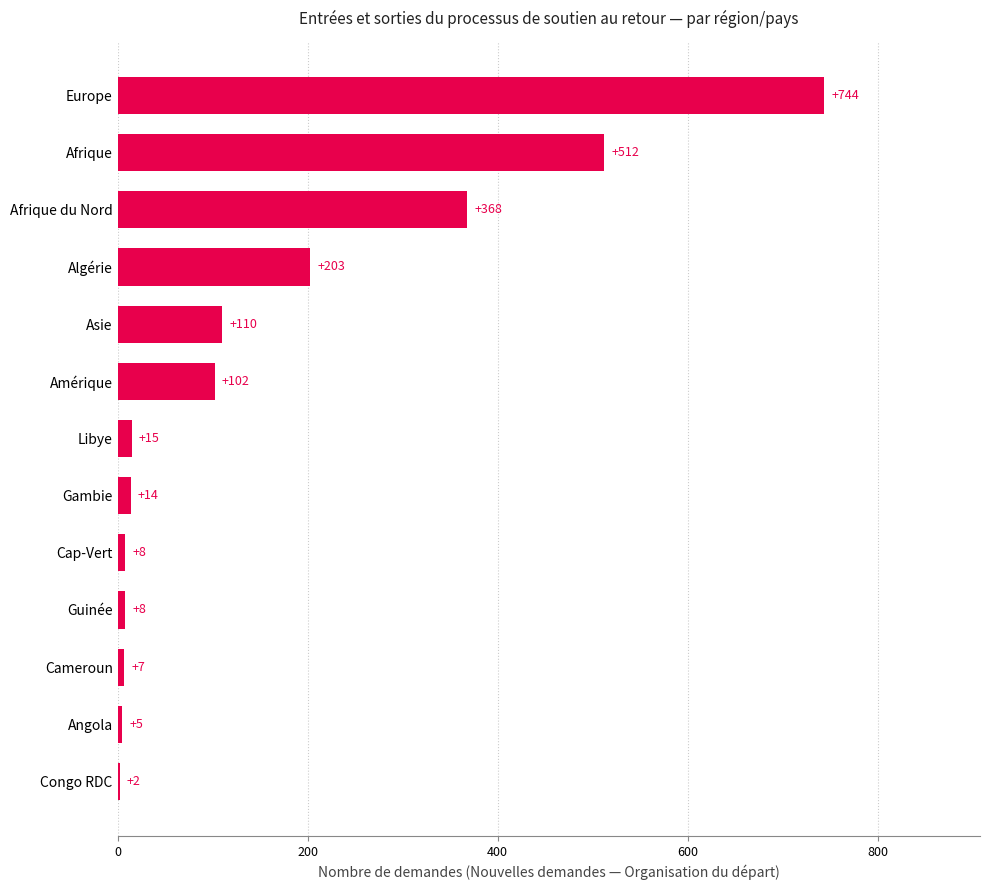

Between Cap-Vert and Libye, which is larger?

Libye